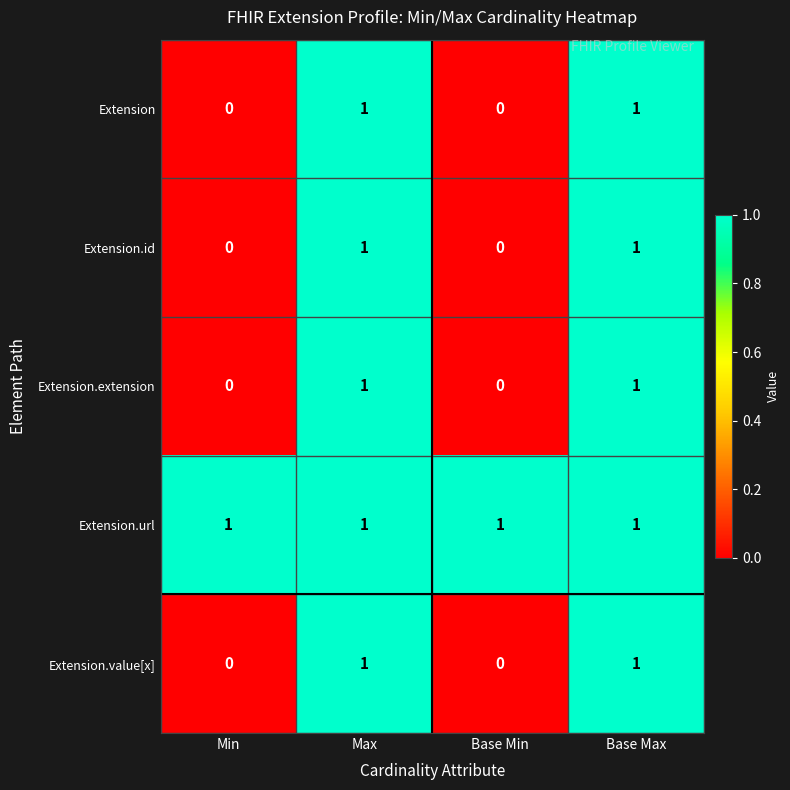

Reading left to right, list all the values displayed in this chart.

Extension: 0	1	0	1
Extension.id: 0	1	0	1
Extension.extension: 0	1	0	1
Extension.url: 1	1	1	1
Extension.value[x]: 0	1	0	1